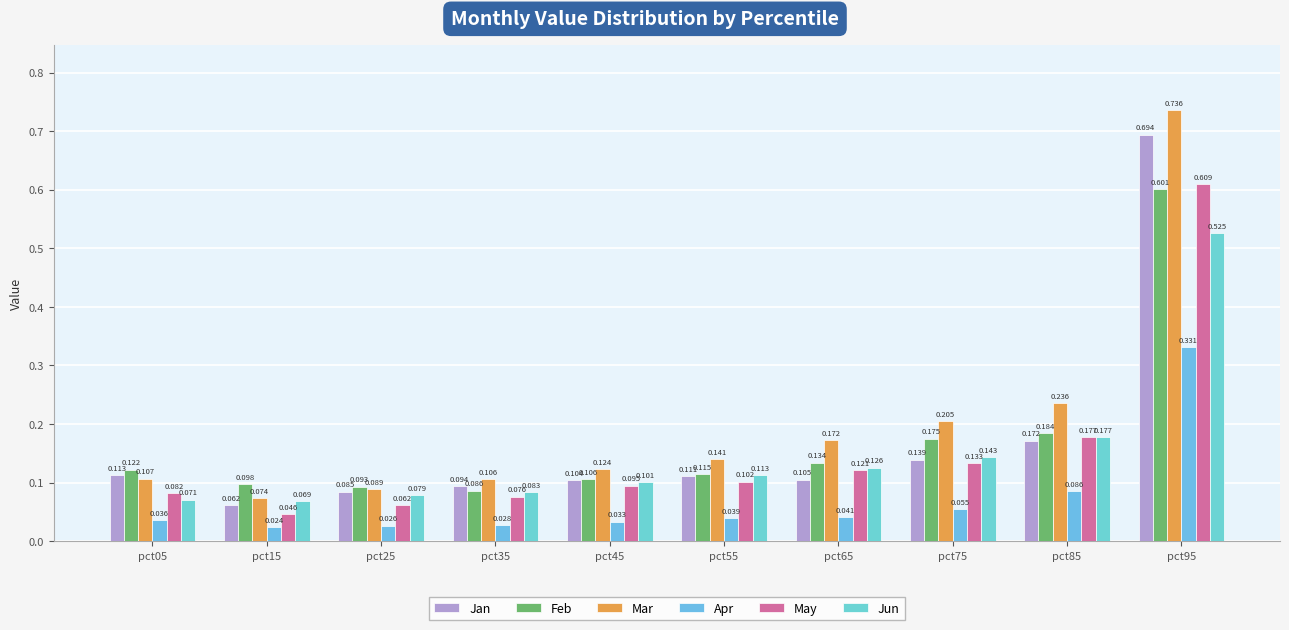

Reading left to right, list all the values displayed in this chart.

Jan: pct05=0.1	pct15=0.1	pct25=0.1	pct35=0.1	pct45=0.1	pct55=0.1	pct65=0.1	pct75=0.1	pct85=0.2	pct95=0.7
Feb: pct05=0.1	pct15=0.1	pct25=0.1	pct35=0.1	pct45=0.1	pct55=0.1	pct65=0.1	pct75=0.2	pct85=0.2	pct95=0.6
Mar: pct05=0.1	pct15=0.1	pct25=0.1	pct35=0.1	pct45=0.1	pct55=0.1	pct65=0.2	pct75=0.2	pct85=0.2	pct95=0.7
Apr: pct05=0.0	pct15=0.0	pct25=0.0	pct35=0.0	pct45=0.0	pct55=0.0	pct65=0.0	pct75=0.1	pct85=0.1	pct95=0.3
May: pct05=0.1	pct15=0.0	pct25=0.1	pct35=0.1	pct45=0.1	pct55=0.1	pct65=0.1	pct75=0.1	pct85=0.2	pct95=0.6
Jun: pct05=0.1	pct15=0.1	pct25=0.1	pct35=0.1	pct45=0.1	pct55=0.1	pct65=0.1	pct75=0.1	pct85=0.2	pct95=0.5